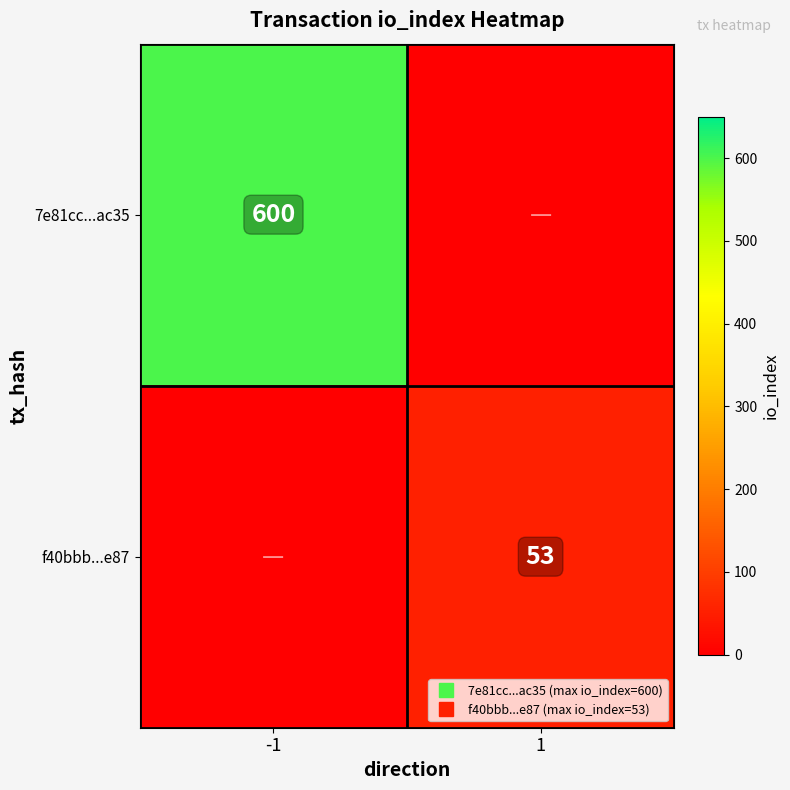

What is the sum of all 7e81cc...ac35 values?

600